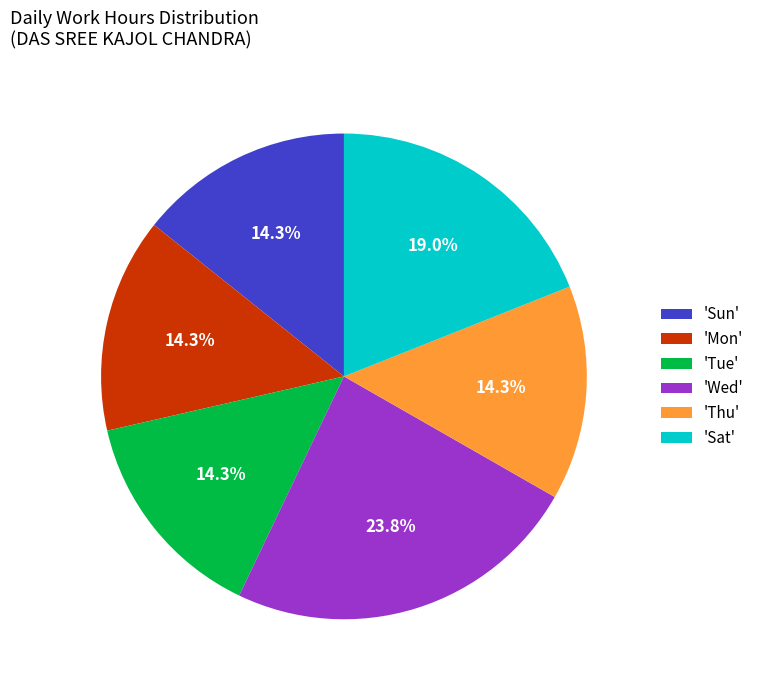

Which has a higher value, 'Sat' or 'Wed'?

'Wed'